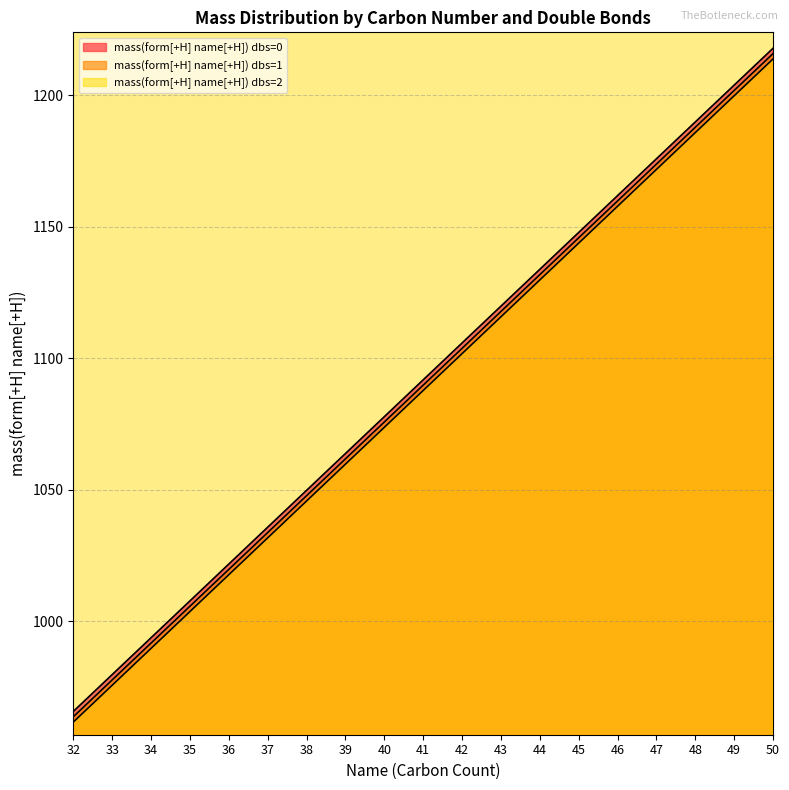

What is the total value across all series at 37?

3101.1